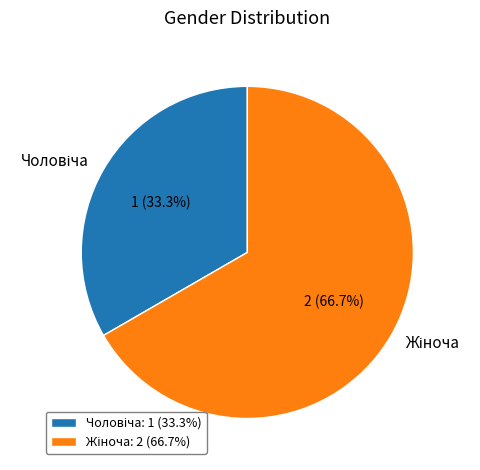

Is there a majority slice in this chart?

Yes